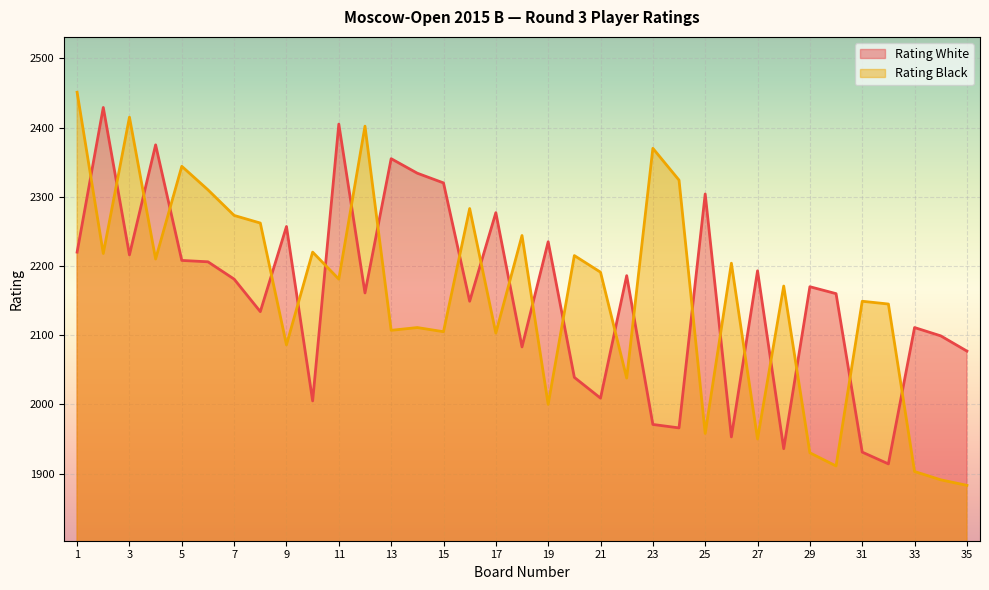

Which series has the largest range (max minus min)?

Rating Black